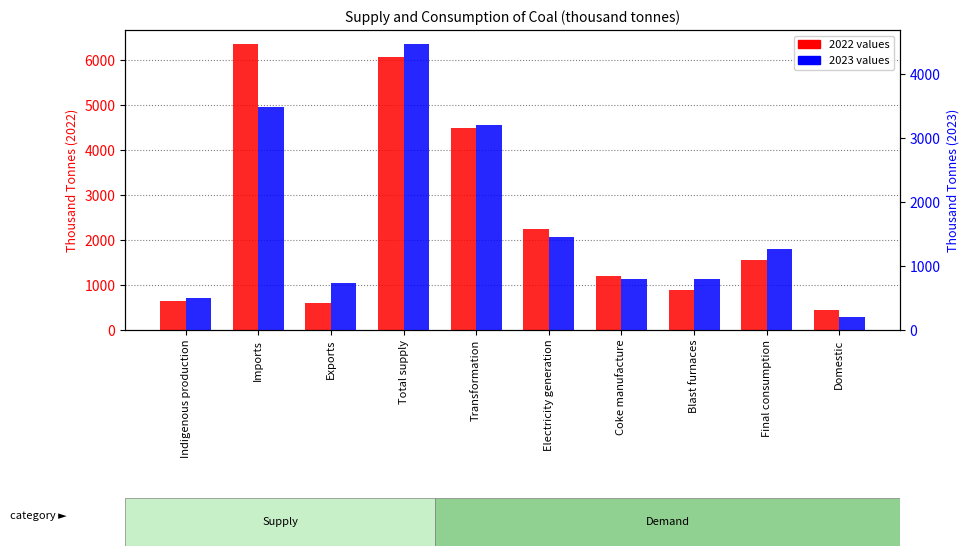

Which series has the largest total across all categories?

2022